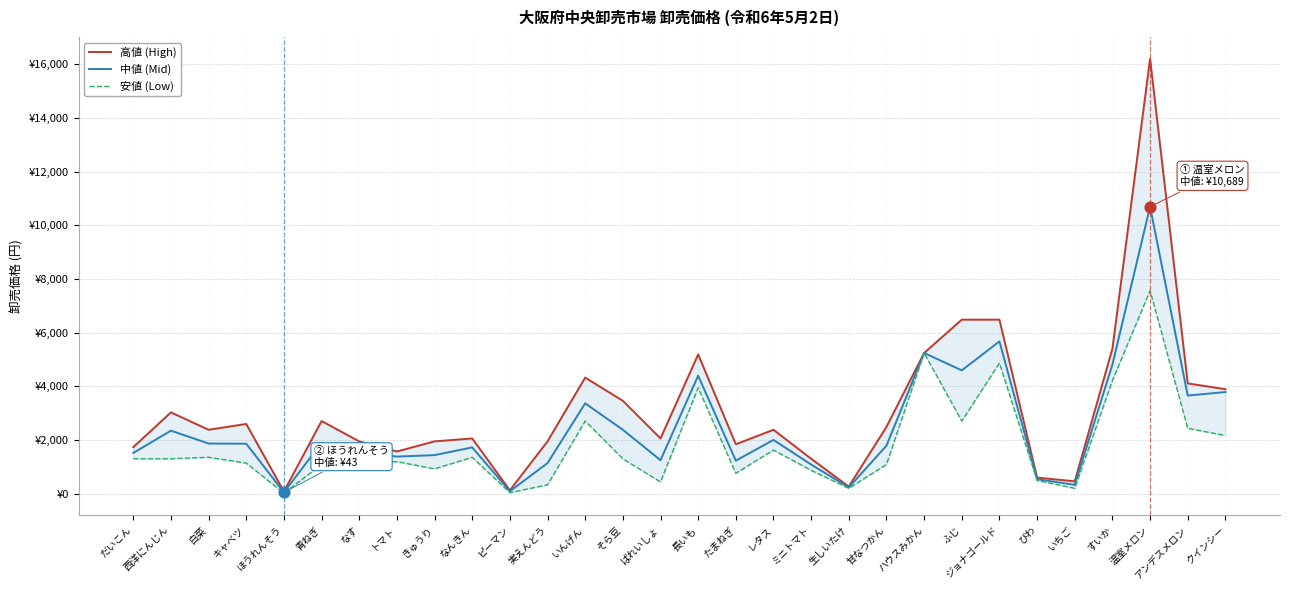

Which series contains the lowest Y value?

安値 (Low)